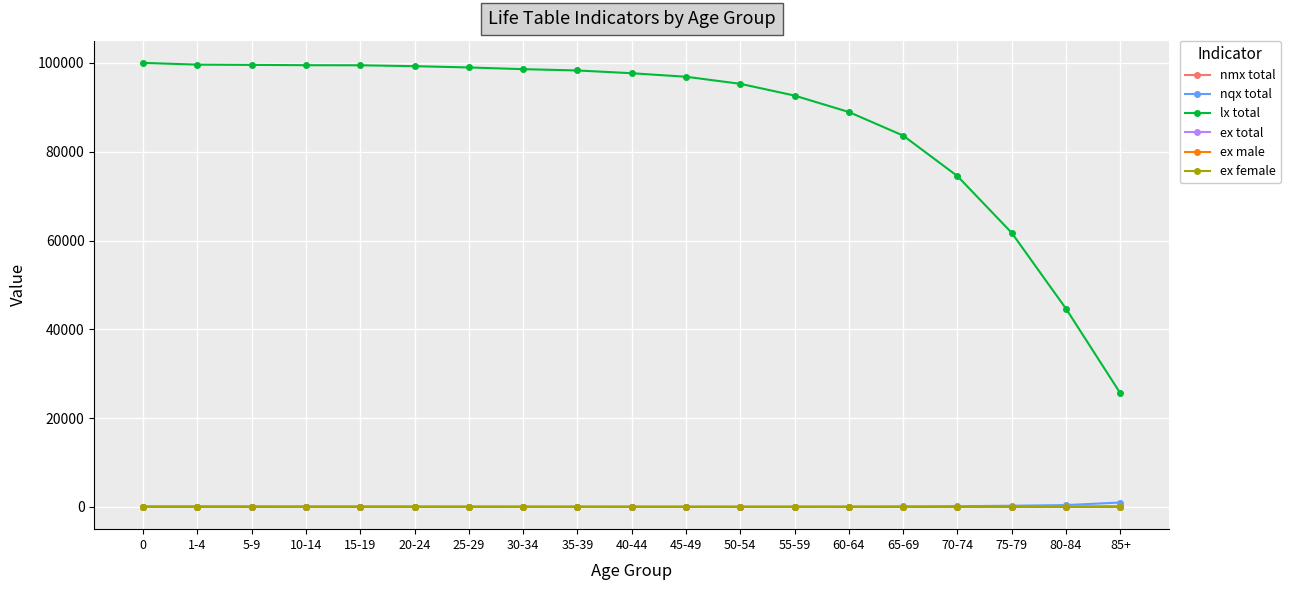

After their last crossing, which series has the higher values: ex male or nqx total?

nqx total